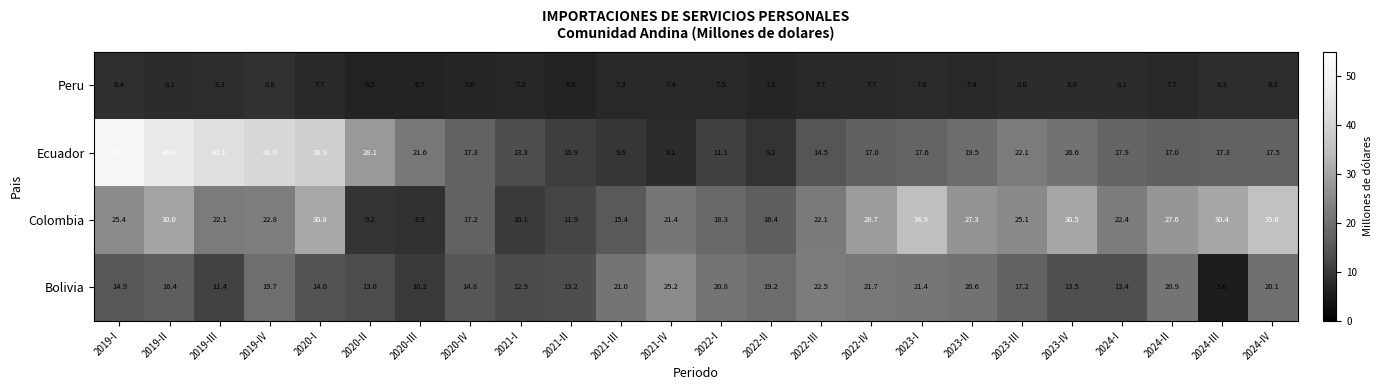

What is the greatest value displayed?

51.0